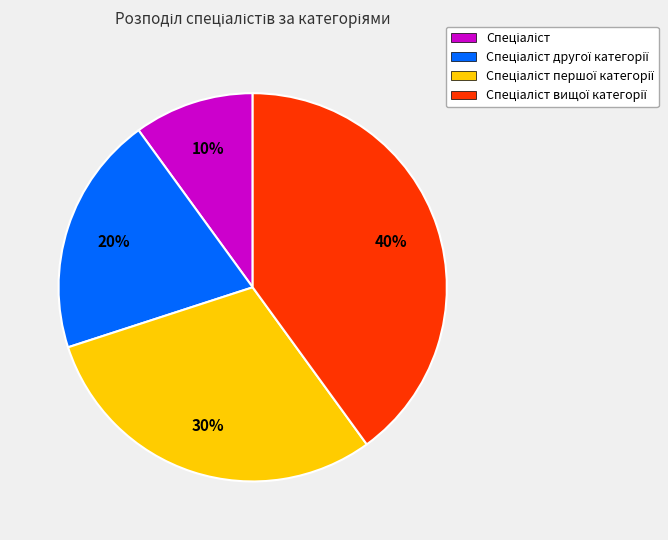

How many segments does this pie chart have?

4